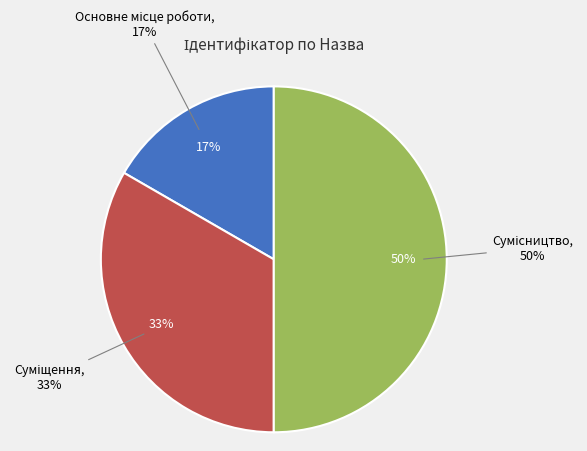

What is the ratio of the value at Суміщення to the value at Сумісництво?

0.7